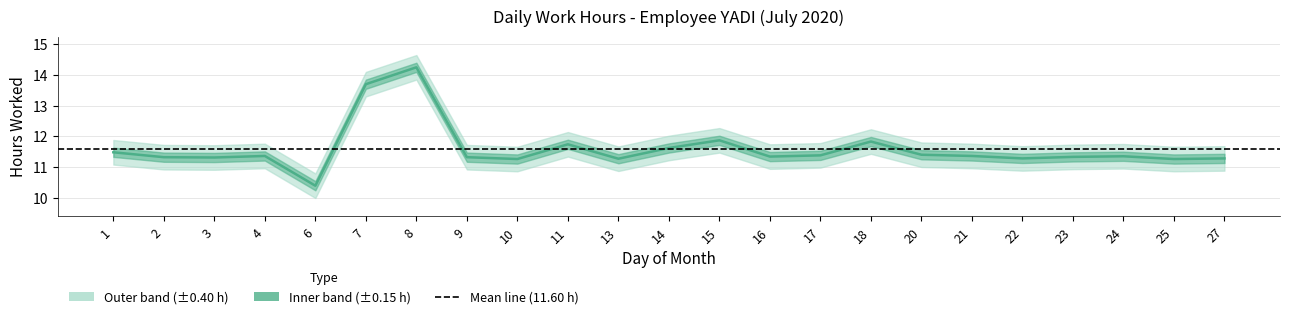

Count the number of categories in the chart.

23